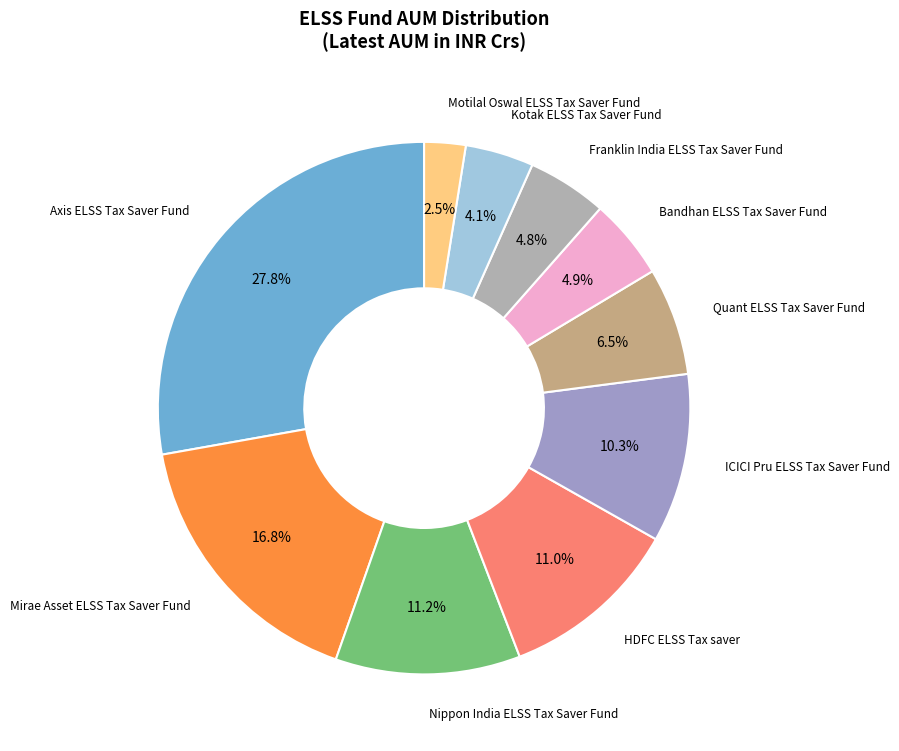

Does any single category account for the majority?

No